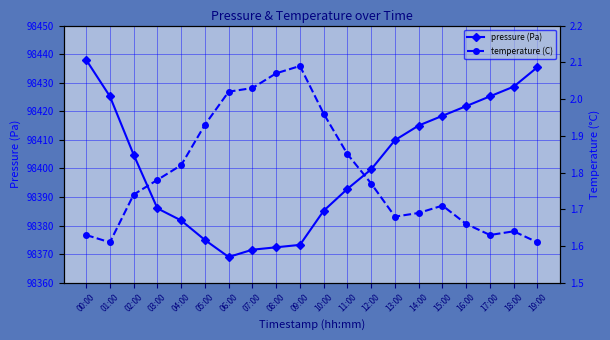

Read the pressure (Pa) value at 08:00.

98372.4